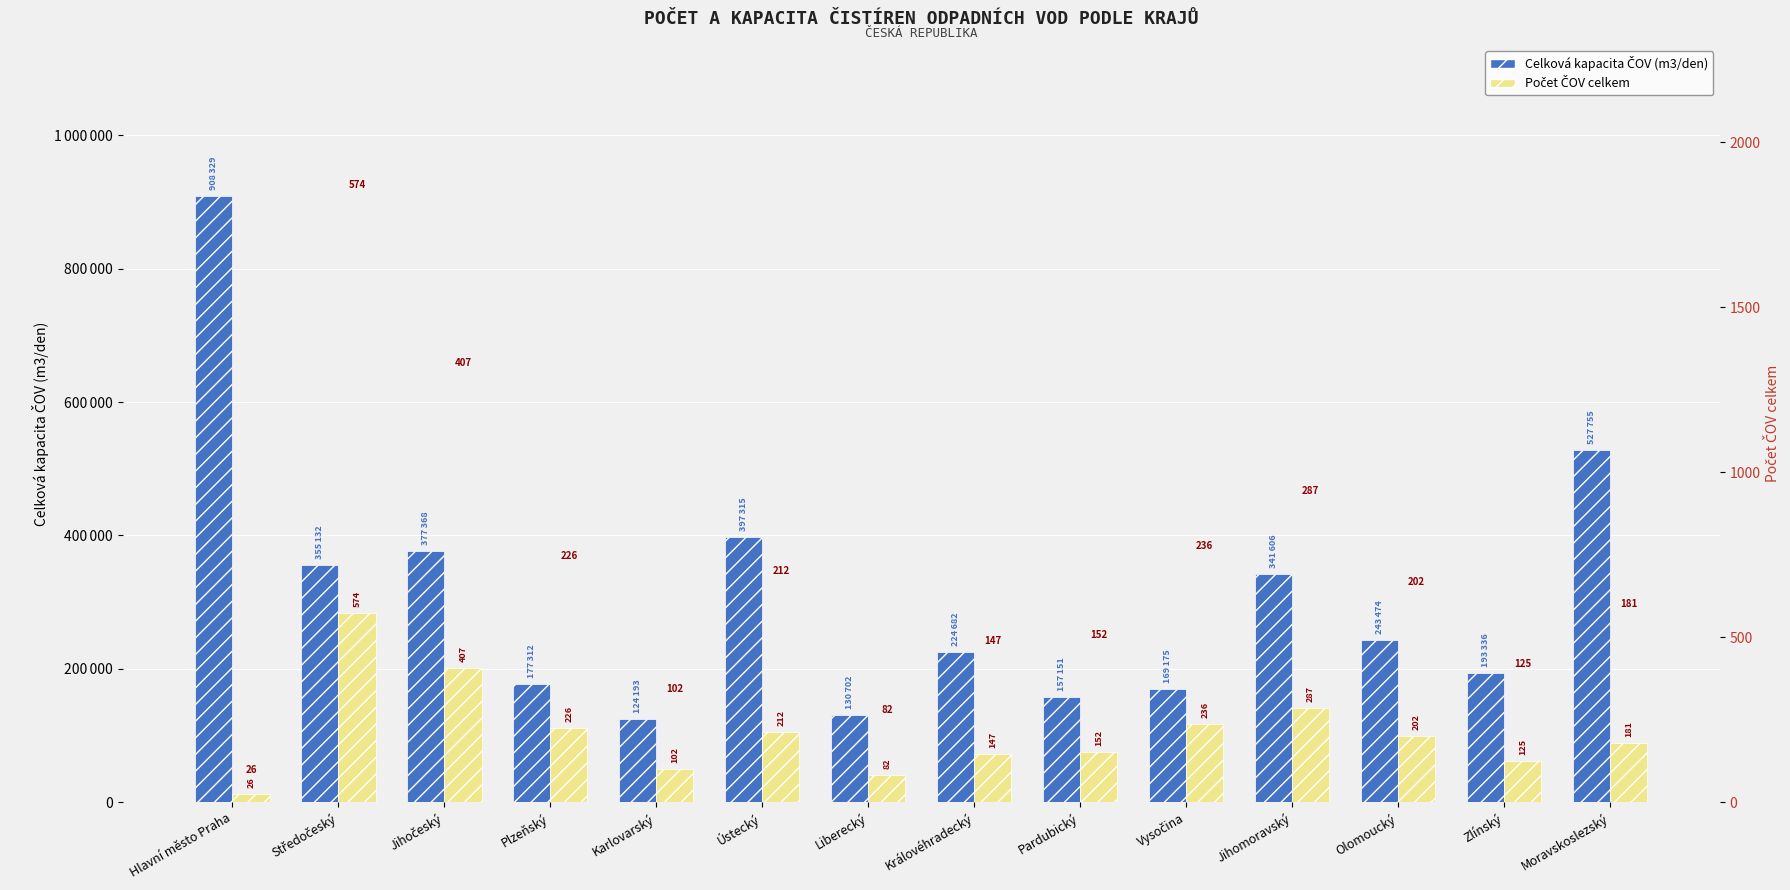

Which has a higher value, Ústecký or Karlovarský?

Ústecký